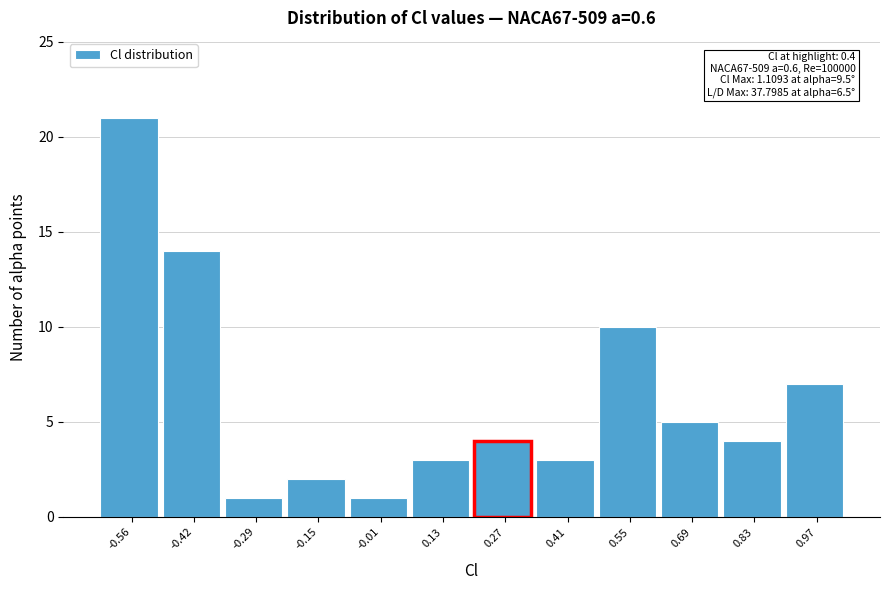

Reading left to right, extract all data points from this chart.

-0.56=21	-0.42=14	-0.29=1	-0.15=2	-0.01=1	0.13=3	0.27=4	0.41=3	0.55=10	0.69=5	0.83=4	0.97=7